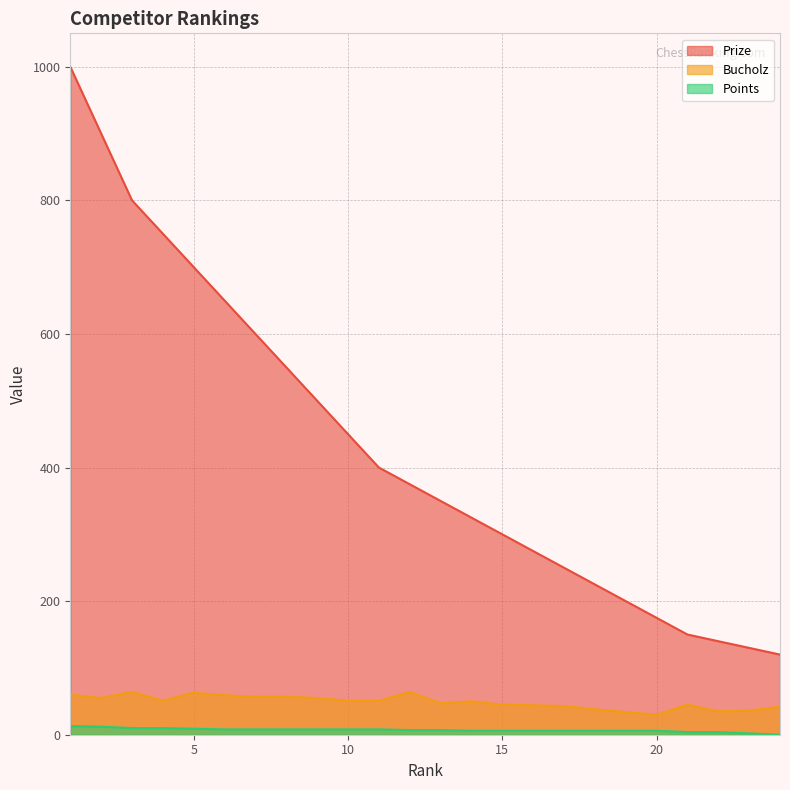

How many categories are shown in the chart?

24